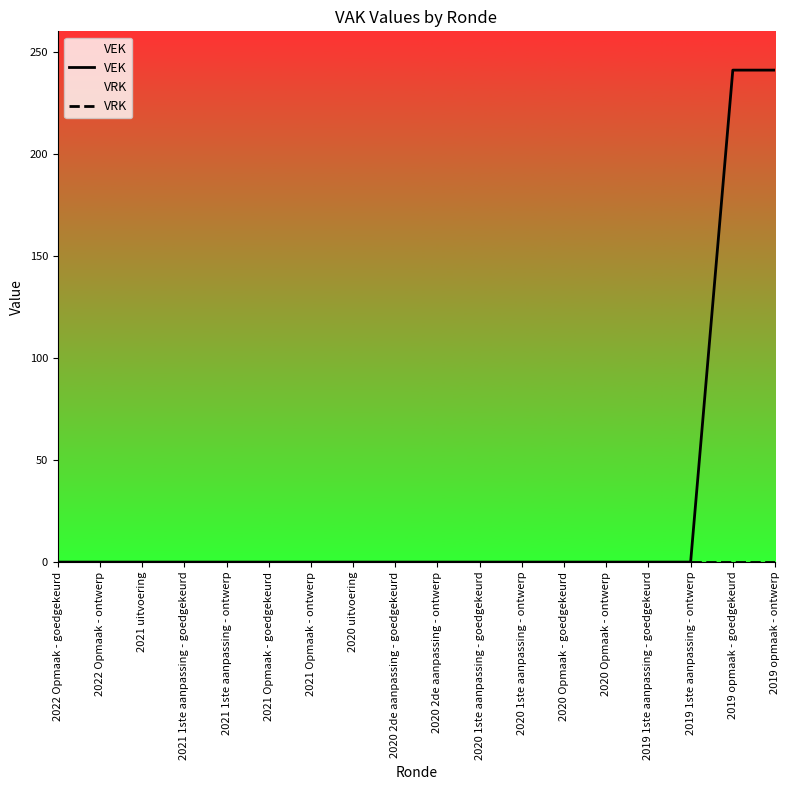

What is the approximate value of VEK at 2019 opmaak - ontwerp, to the nearest 10?

240